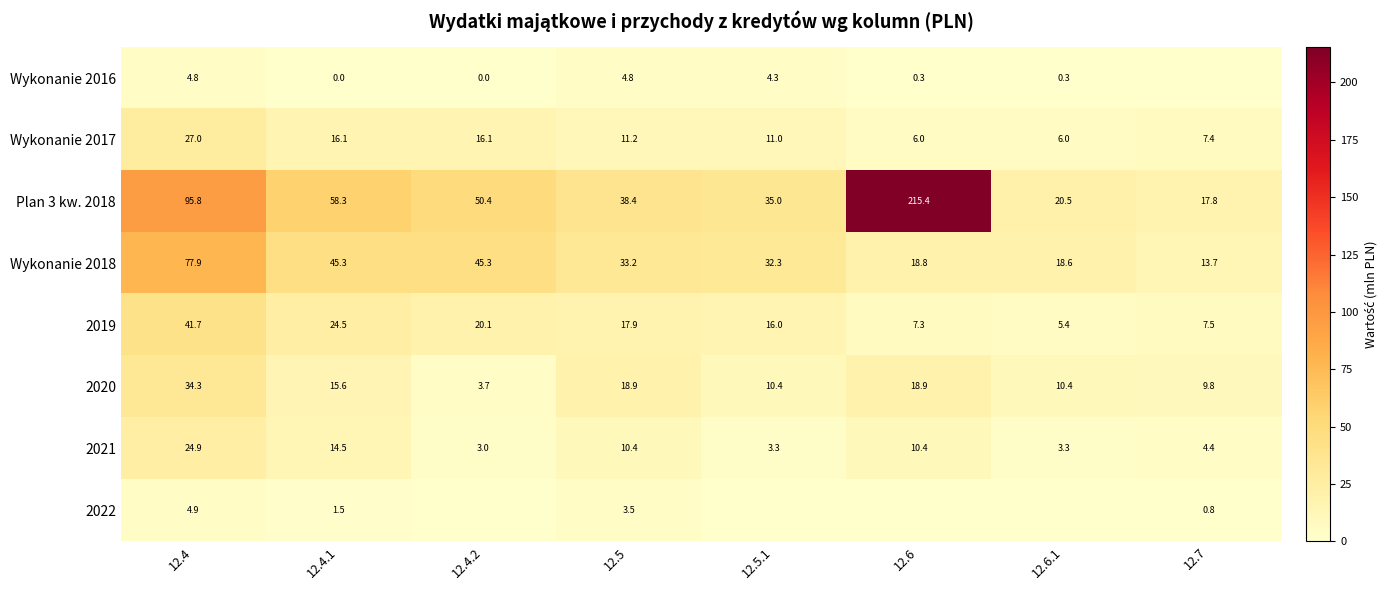

What is the spread (max minus min) of values at 12.4?

91.0